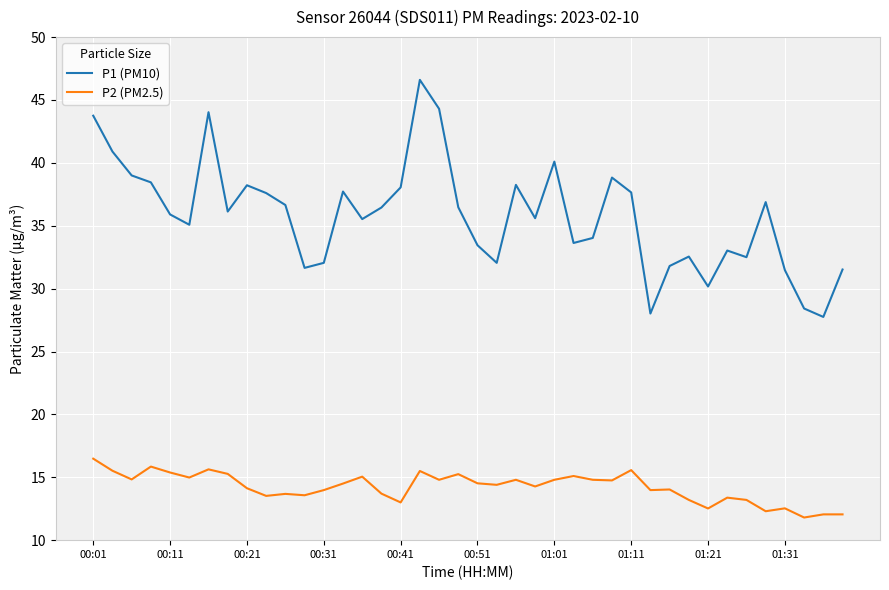

Which series has the largest range (max minus min)?

P1 (PM10)